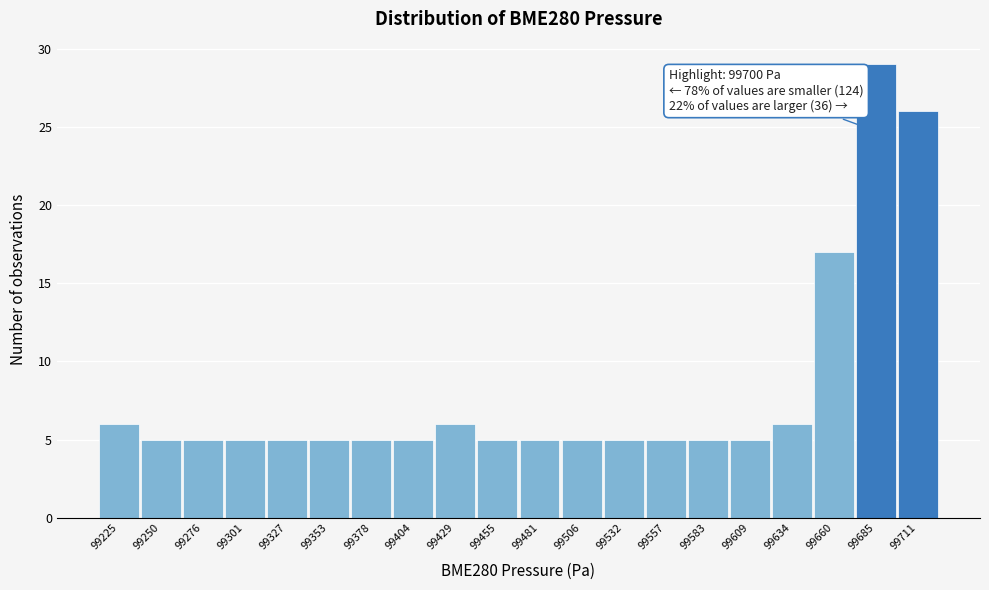

Reading left to right, extract all data points from this chart.

6	5	5	5	5	5	5	5	6	5	5	5	5	5	5	5	6	17	29	26